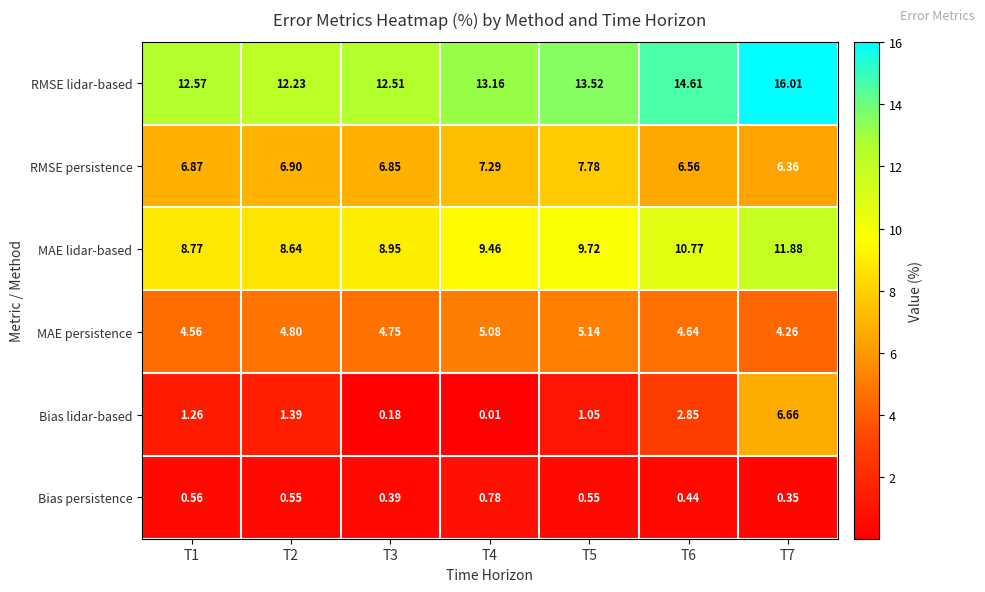

Which series has the largest total across all categories?

RMSE lidar-based